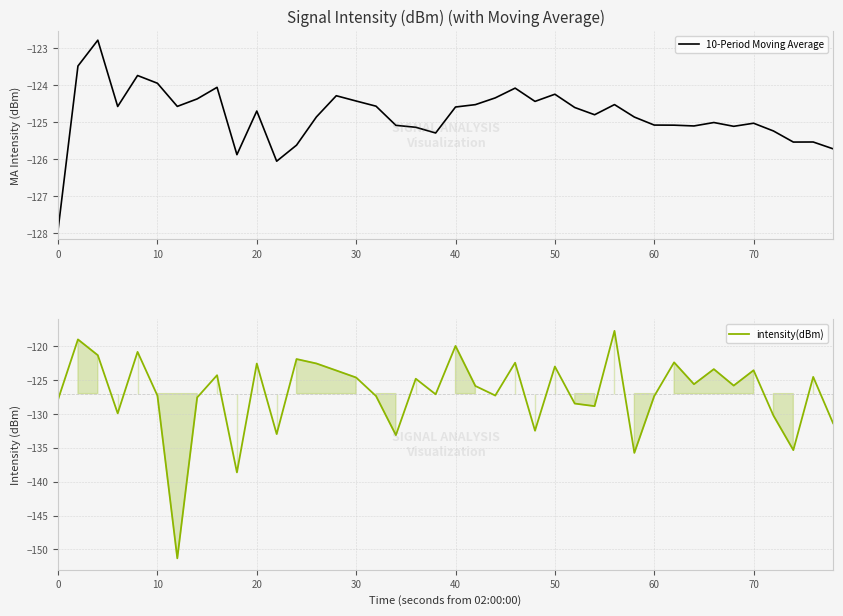

In intensity(dBm), how many points are lower than both neighbors (excluding endpoints)?

13